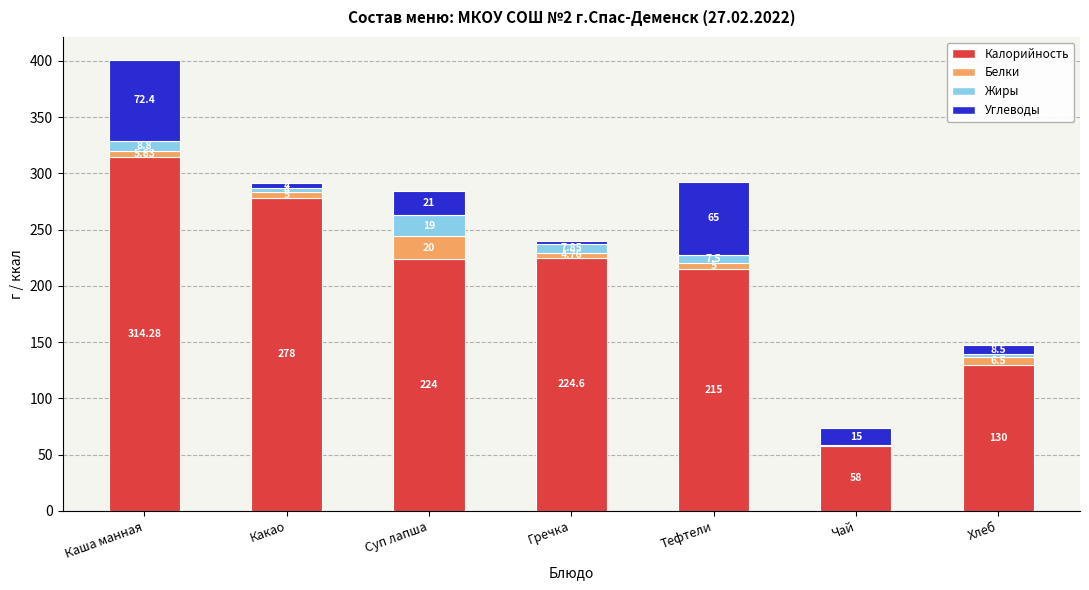

At which category is the sum across all series the highest?

Каша манная